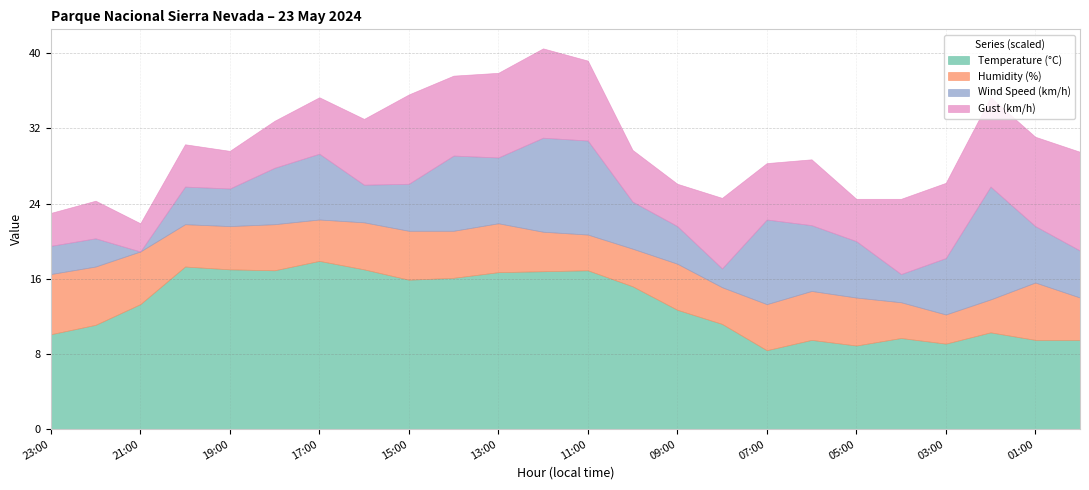

The value of Gust (km/h) at 03:00 is 26.5. True or false?

False